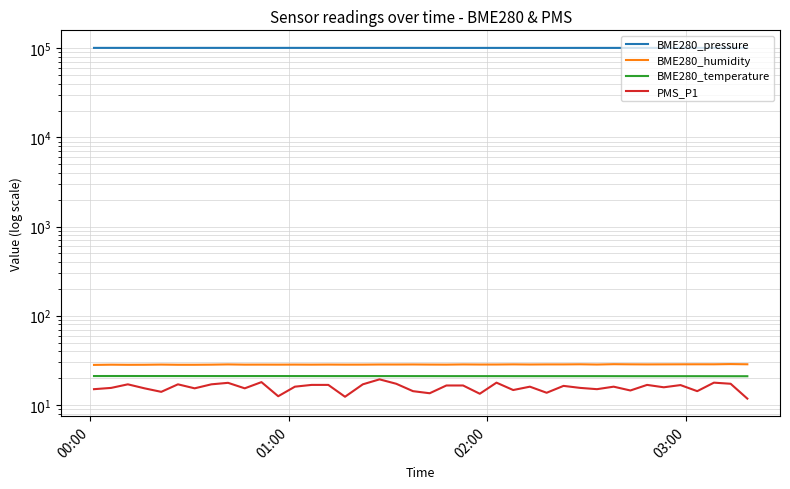

Which series has the largest total across all categories?

BME280_pressure